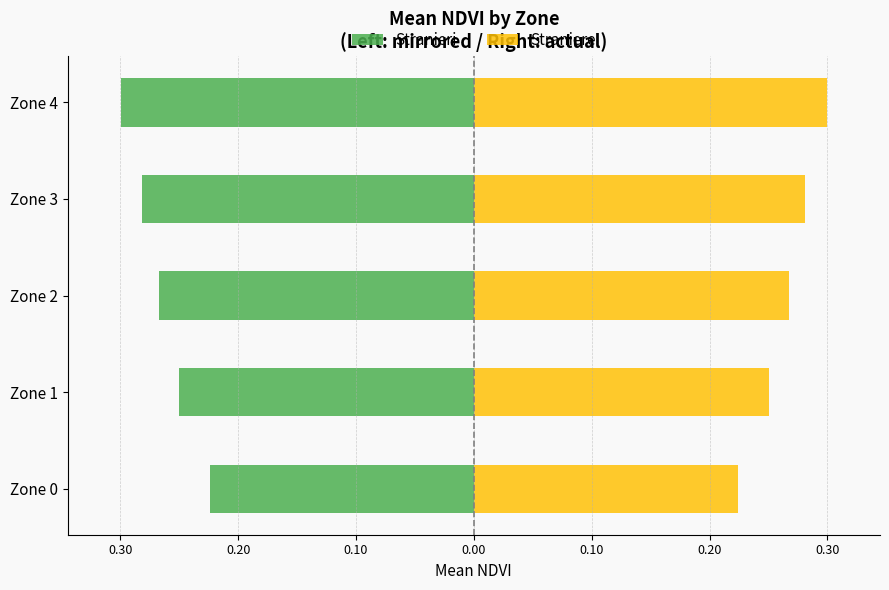

Between Zone 1 and Zone 4, which is larger?

Zone 1